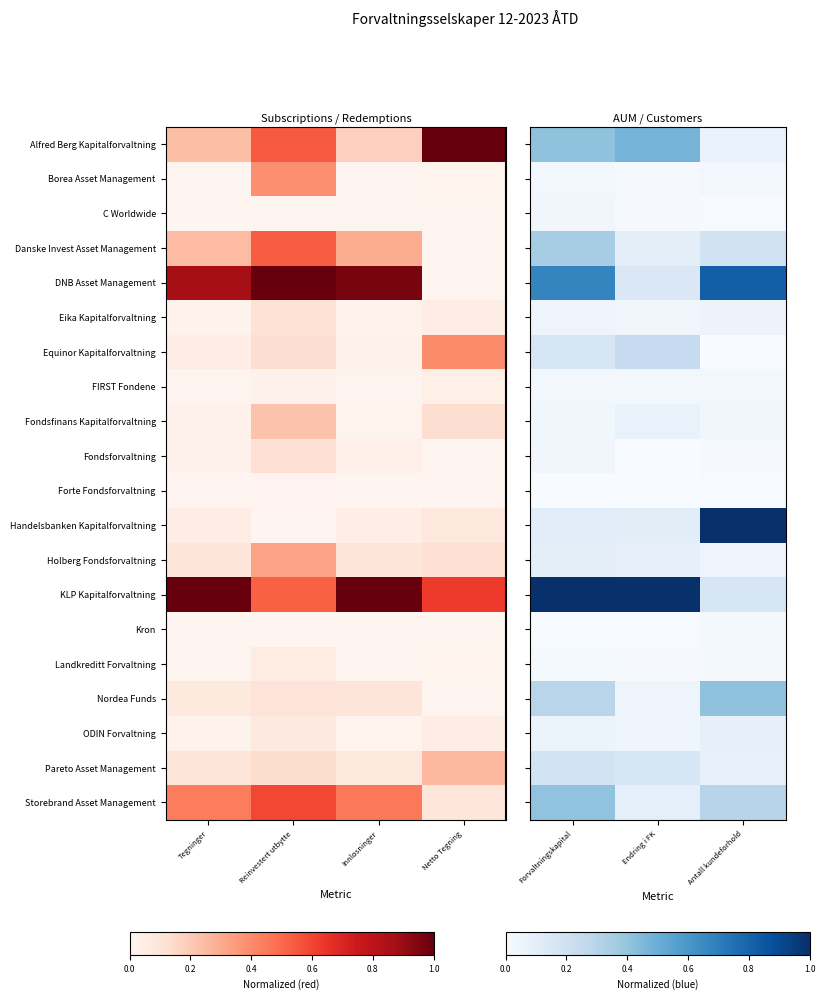

Count the number of categories in the chart.

3